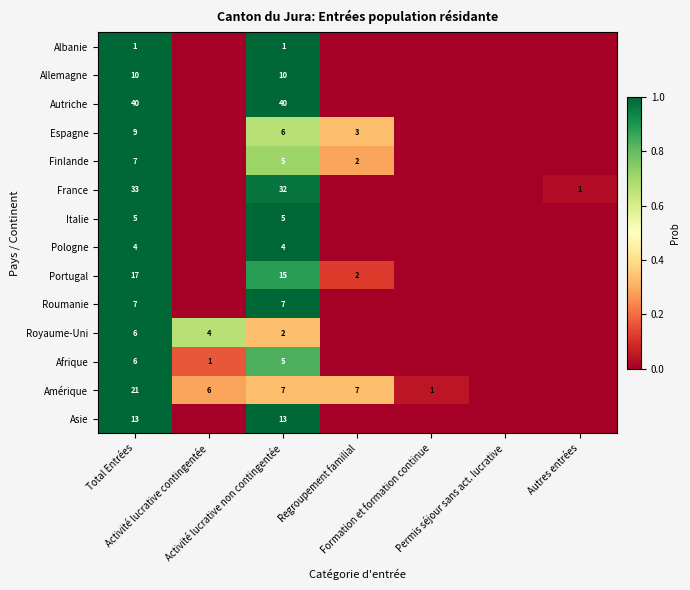

How many distinct data groups are displayed?

14